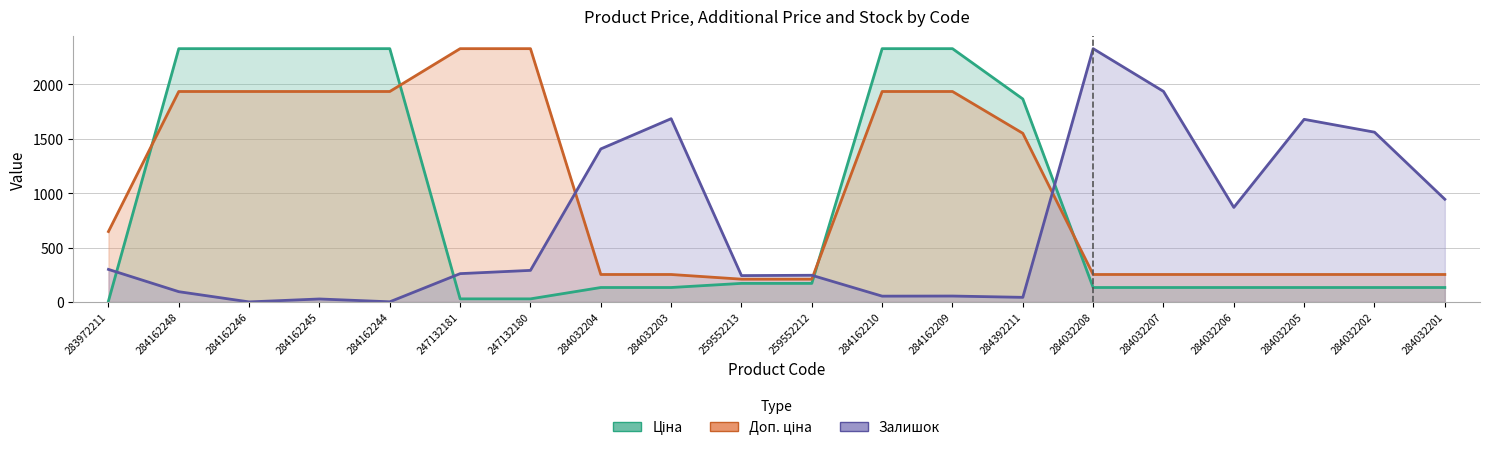

What is the difference between the second highest and second lowest values in the Доп. ціна series?

2119.9